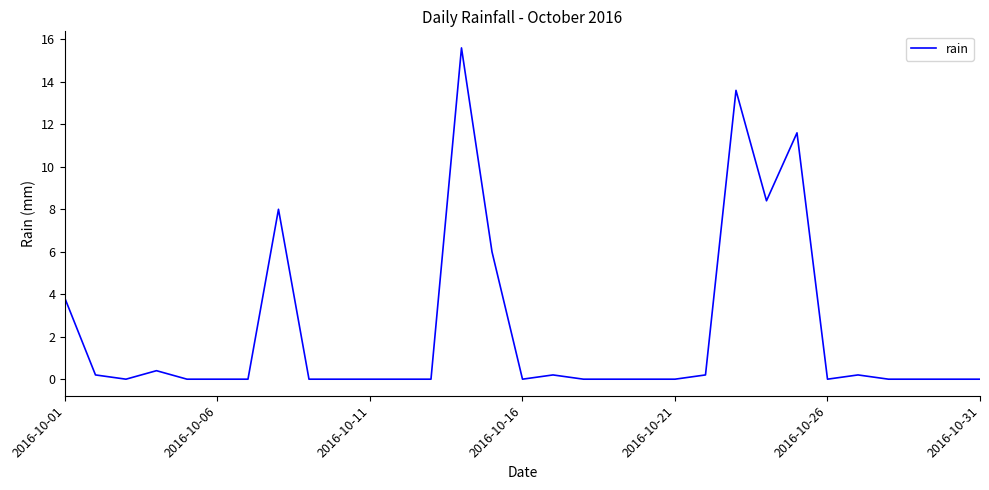

Does the chart display data point markers on the line(s)?

No